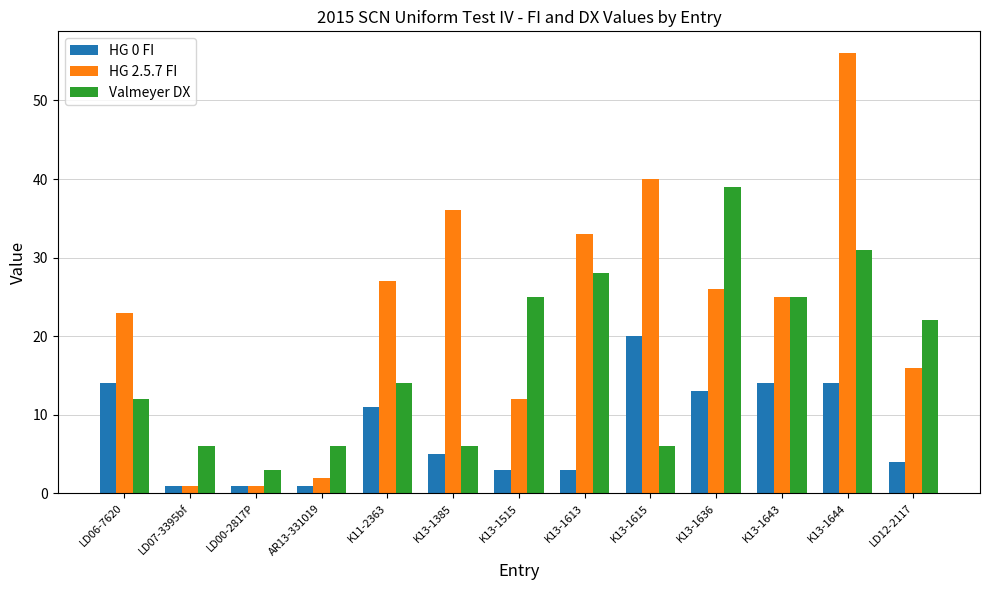

Is the value of HG 2.5.7 FI at K13-1643 greater than the value of HG 0 FI at K13-1644?

Yes